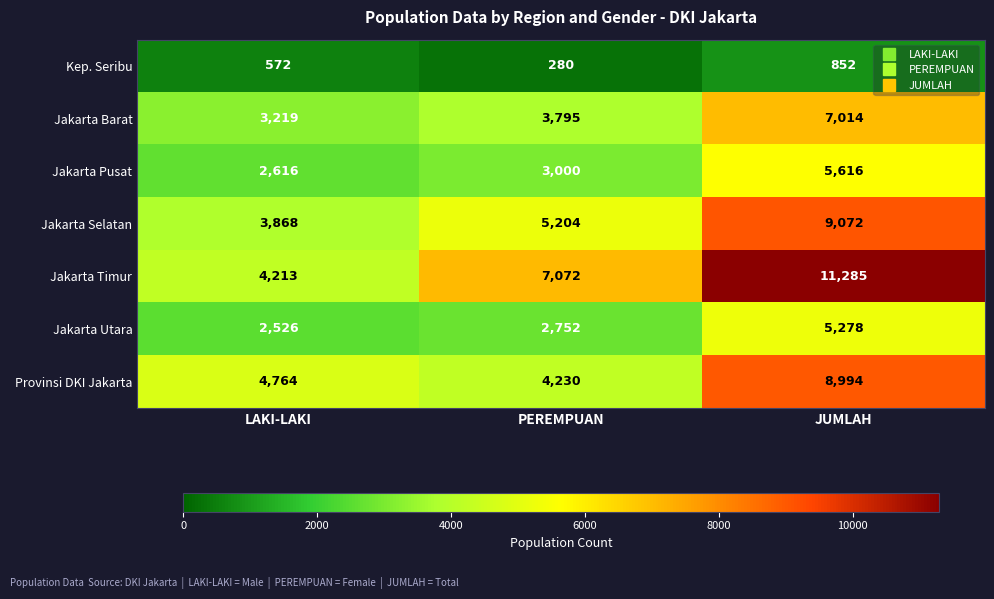

What is the greatest value displayed?

11285